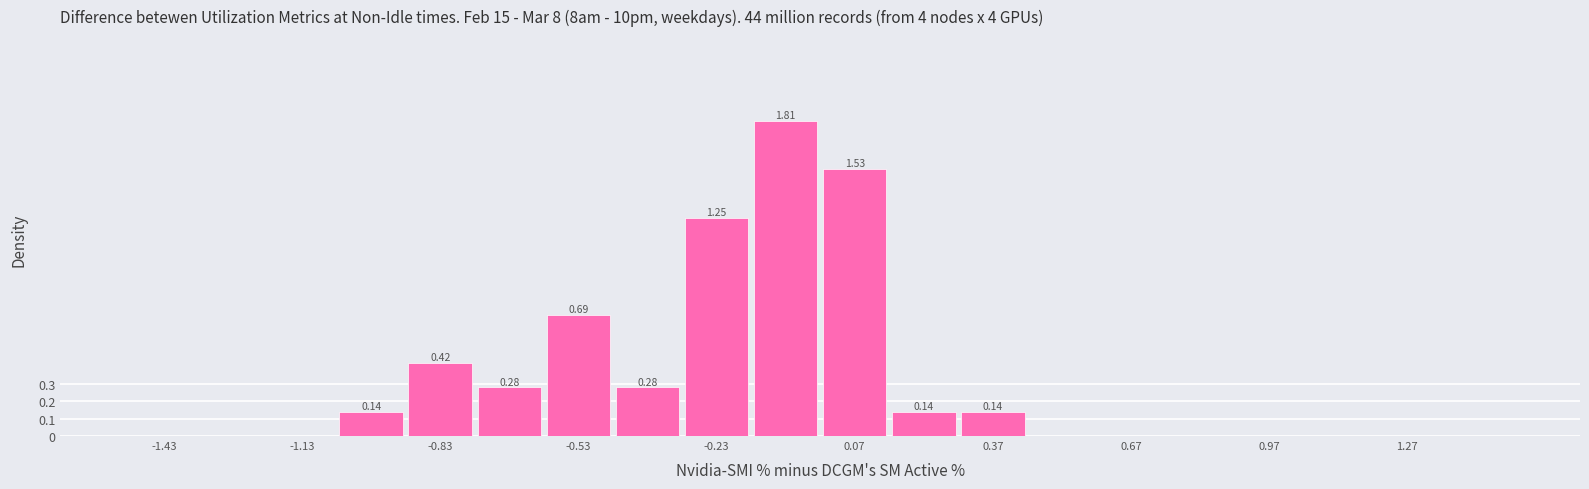

Read against the x-axis, roughly where is the centre of the tallest bar?

-0.05